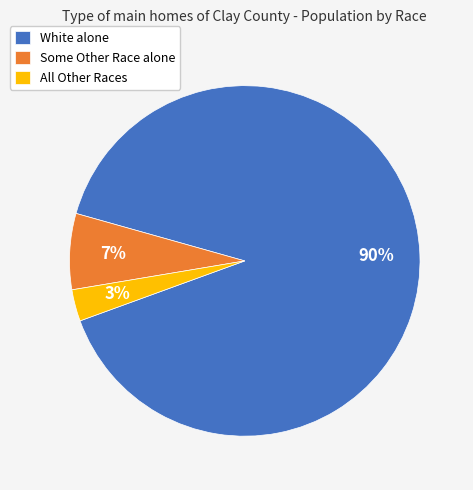

Which slice represents more than half of the pie?

White alone